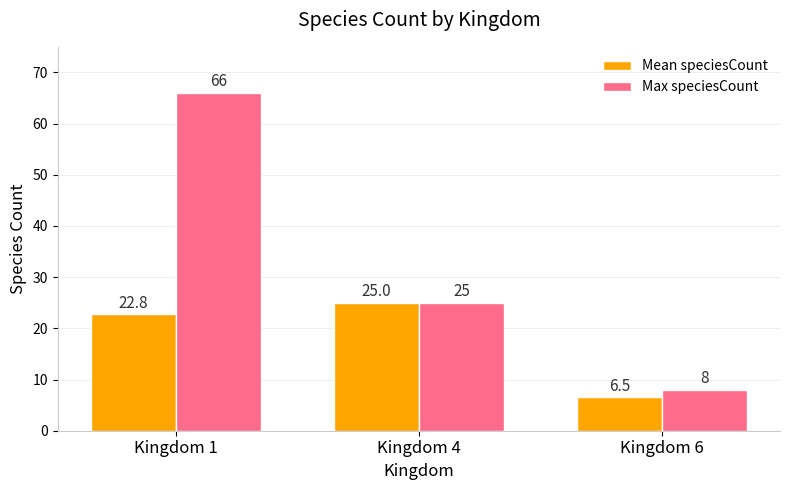

What is the difference between the maximum and minimum values in the Max speciesCount series?

58.0